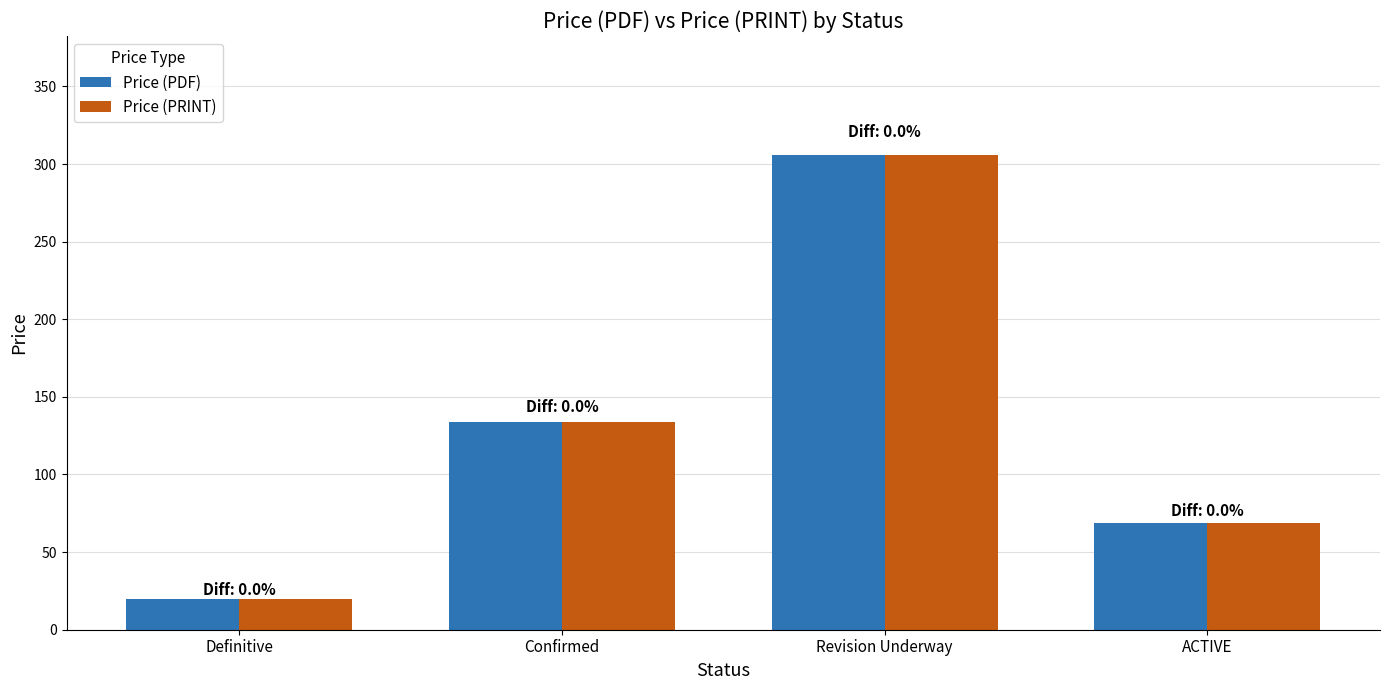

At how many categories does at least one series exceed 183?

1